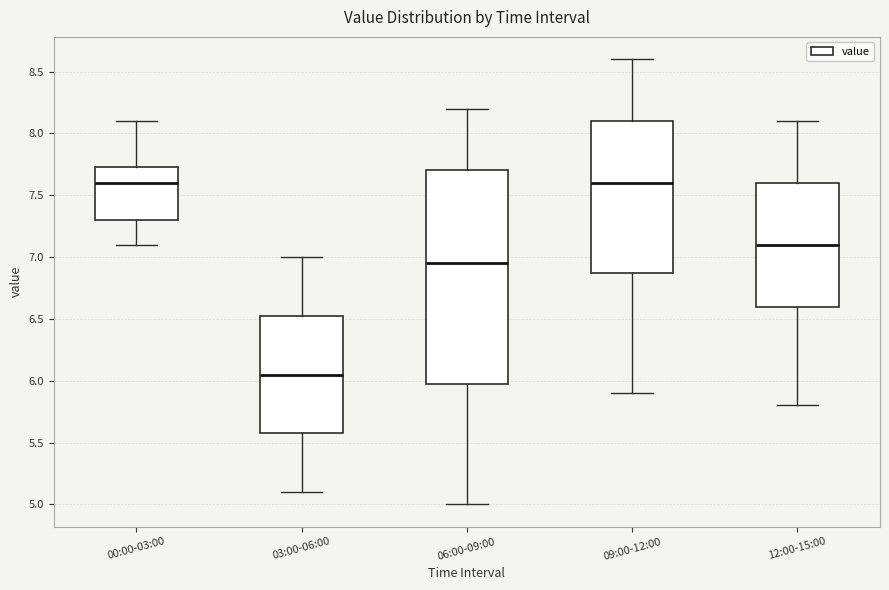

Reading left to right, read every box against the y-axis: the position of its median line, the range the box covers, and the ends of its whiskers. The values are not printed on the chart, so give them approximately, as read against the axis.

00:00-03:00: median 7.60, box 7.30 to 7.75, whiskers 7.10 to 8.10
03:00-06:00: median 6.05, box 5.60 to 6.55, whiskers 5.10 to 7.00
06:00-09:00: median 6.95, box 6.00 to 7.70, whiskers 5.00 to 8.20
09:00-12:00: median 7.60, box 6.90 to 8.10, whiskers 5.90 to 8.60
12:00-15:00: median 7.10, box 6.60 to 7.60, whiskers 5.80 to 8.10